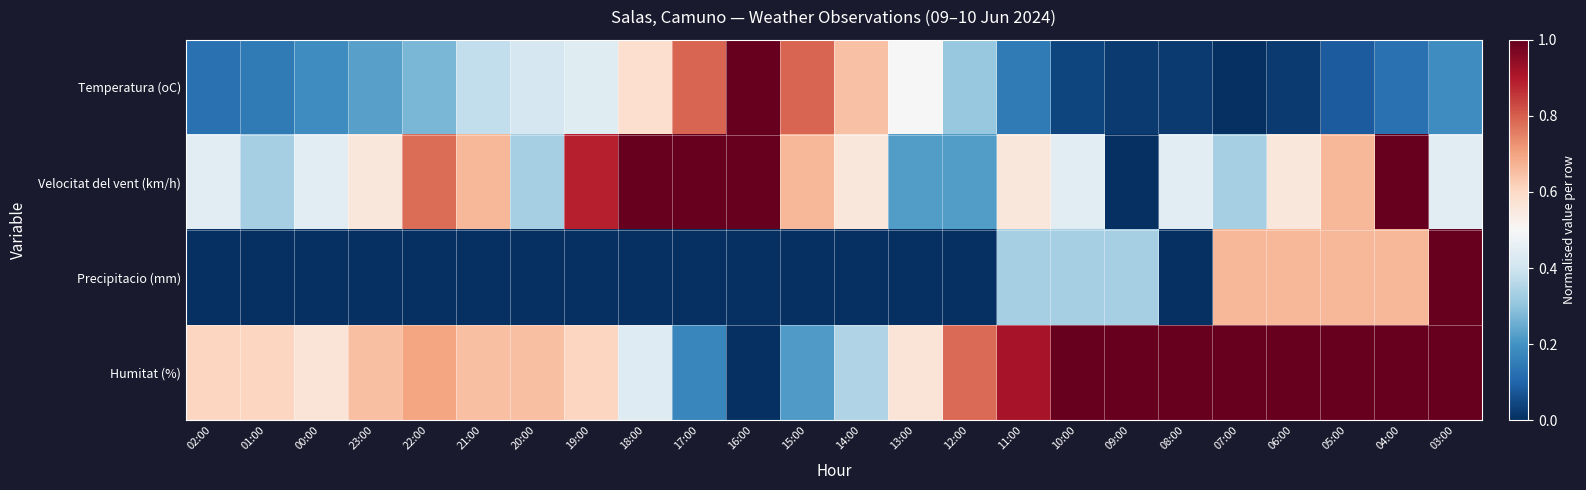

Count the number of categories in the chart.

24